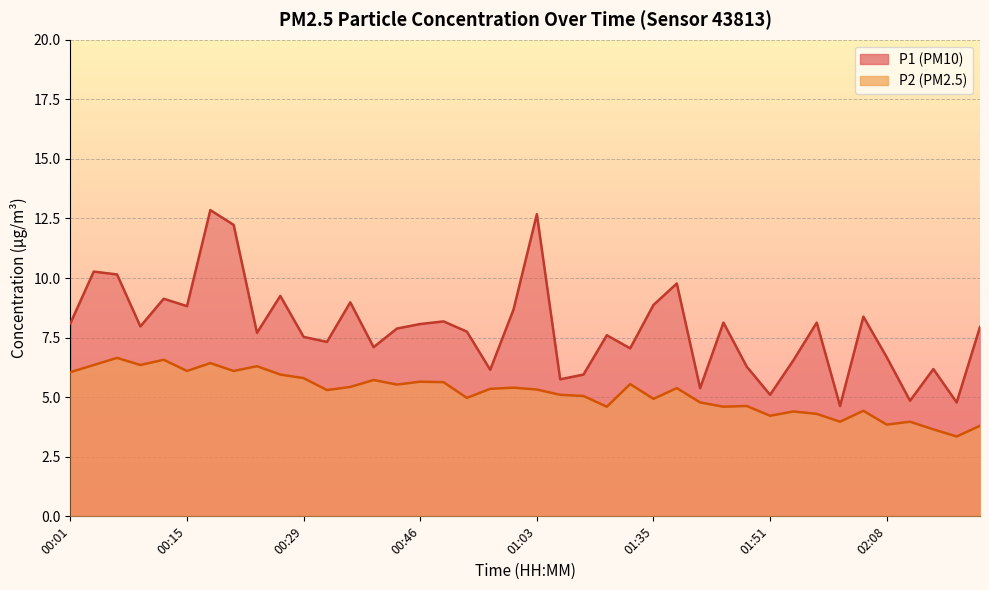

What position from the right is 01:44?

12